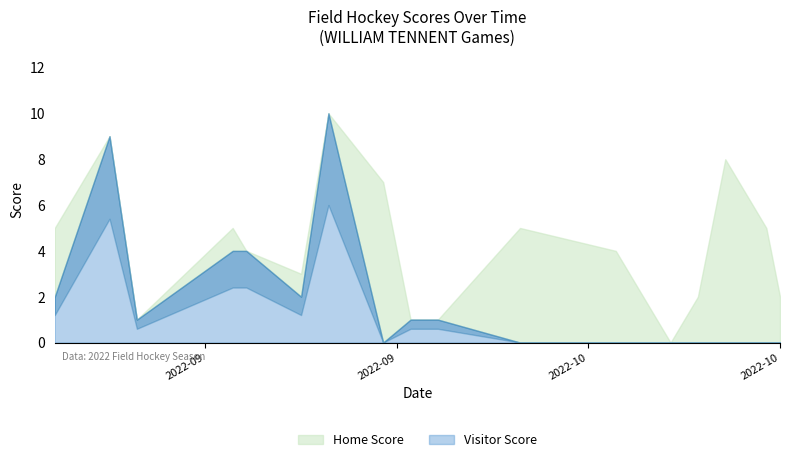

How many intersections are there between Visitor Score and Home Score?

4